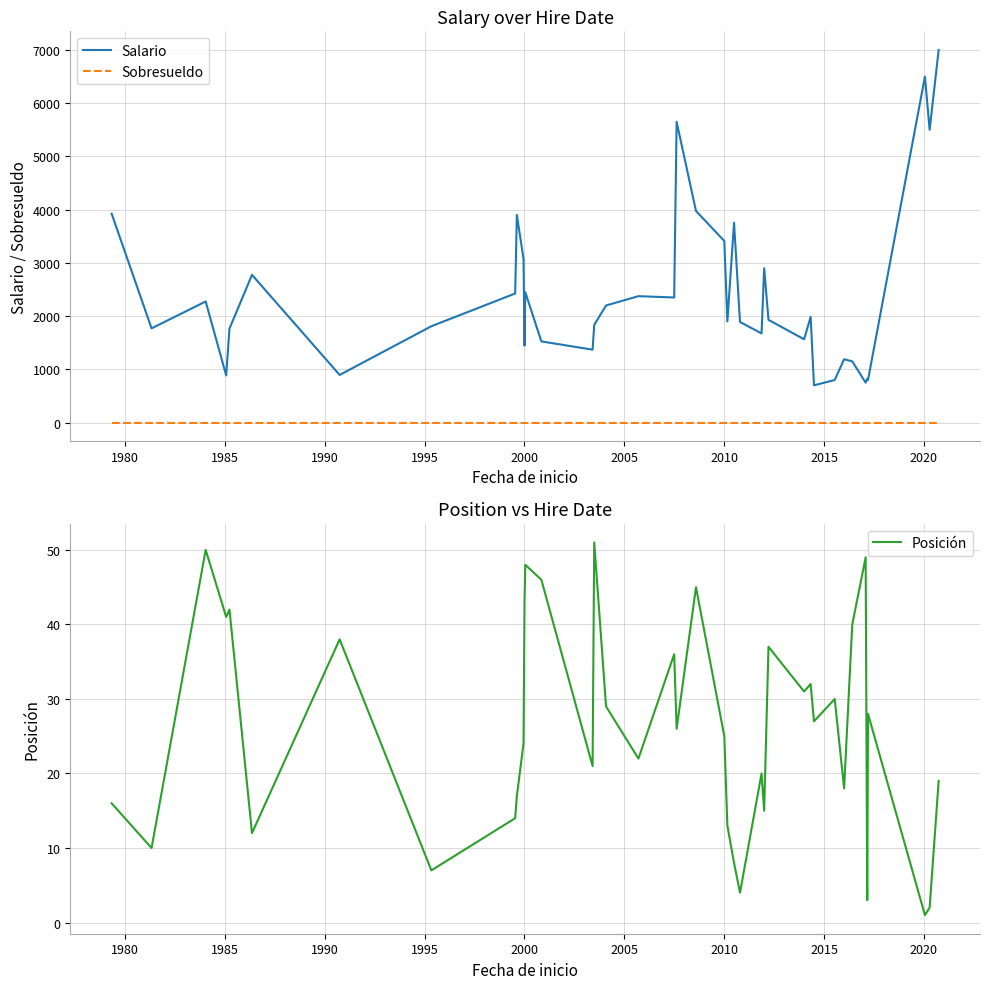

Does the chart have visible grid lines?

Yes